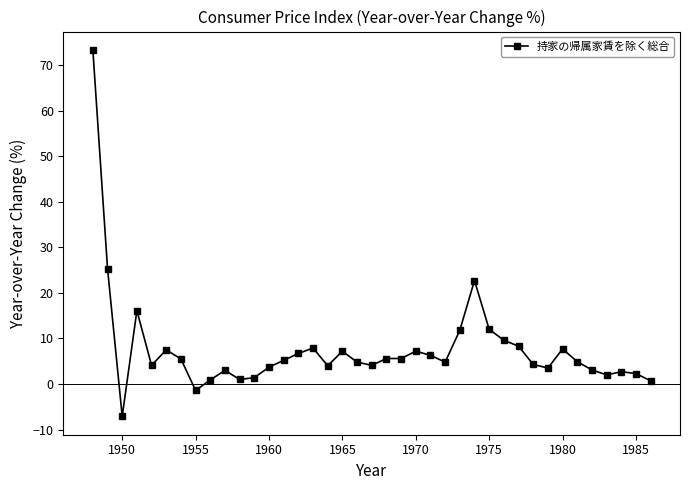

True or false: the data has more than 0 interior local peaks.

True